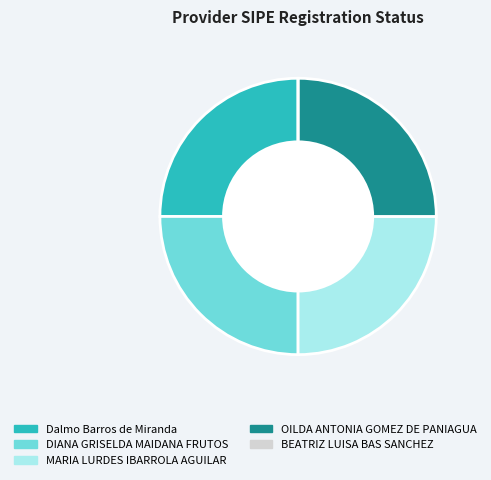

True or false: MARIA LURDES IBARROLA AGUILAR accounts for 12% of the total.

False